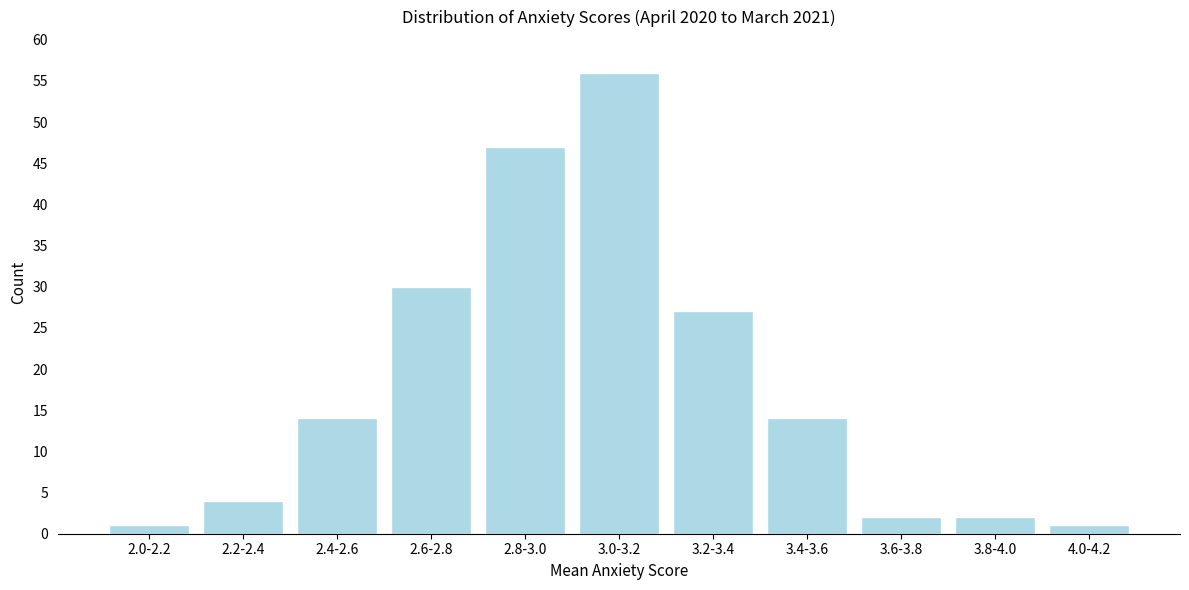

Reading left to right, list all the values displayed in this chart.

1	4	14	30	47	56	27	14	2	2	1